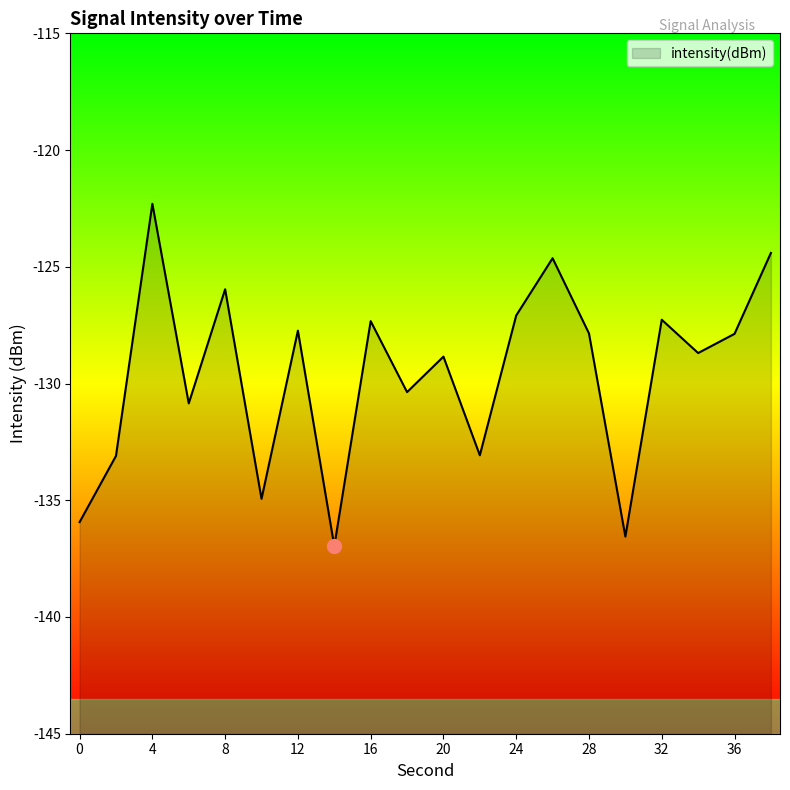

What is the average value?

-129.6